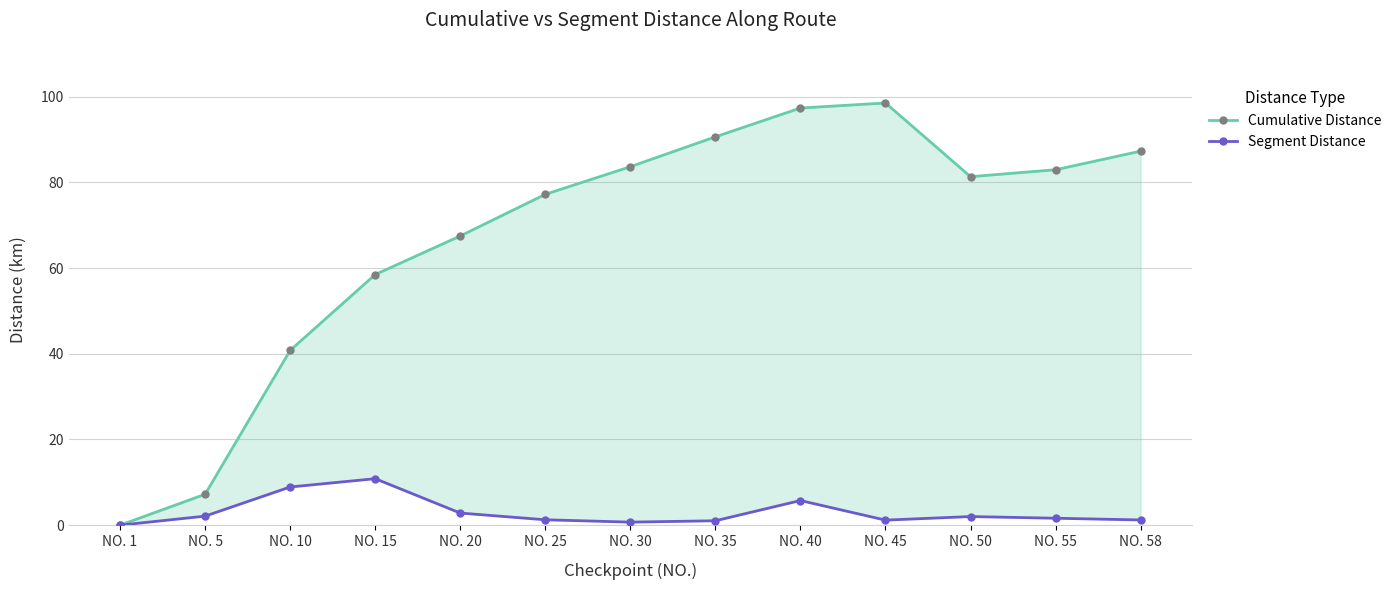

What is the sum of all Cumulative Distance values?

872.8